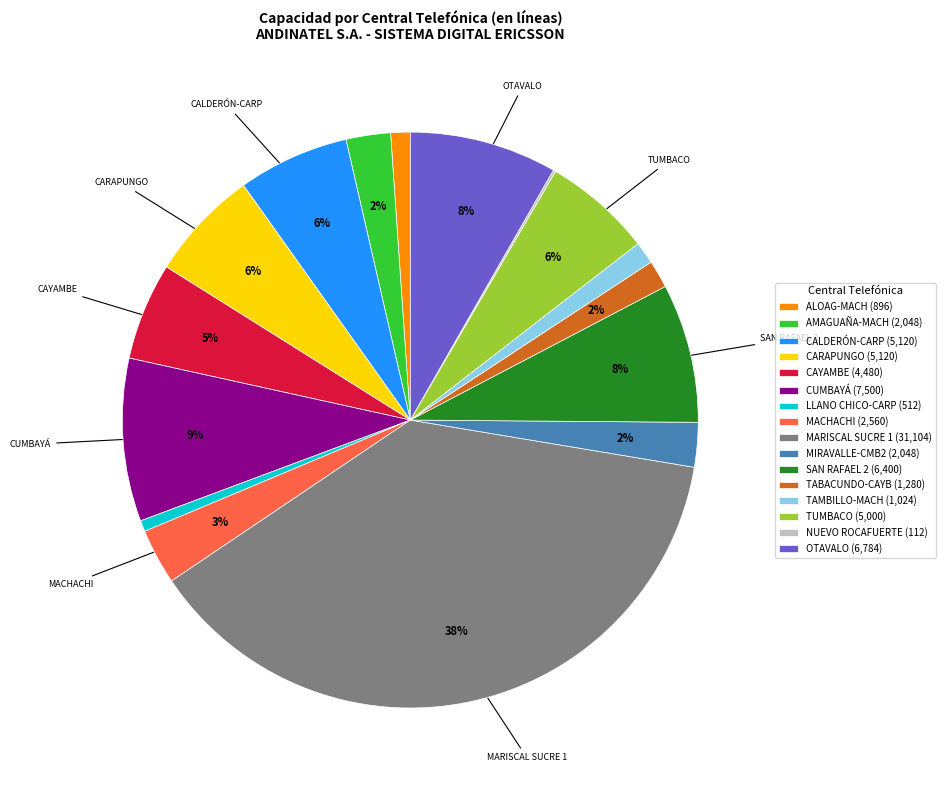

Is there any slice that represents more than half of the pie?

No